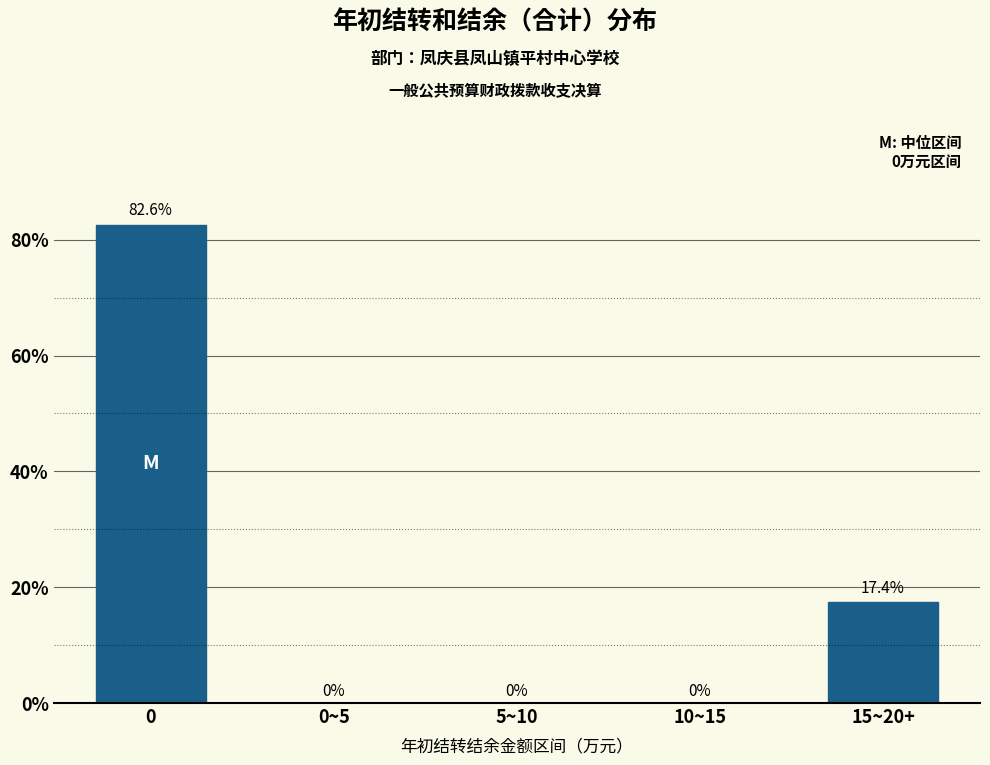

Reading left to right, what are all the values shown in this chart?

0=82.6	0~5=0.0	5~10=0.0	10~15=0.0	15~20+=17.4